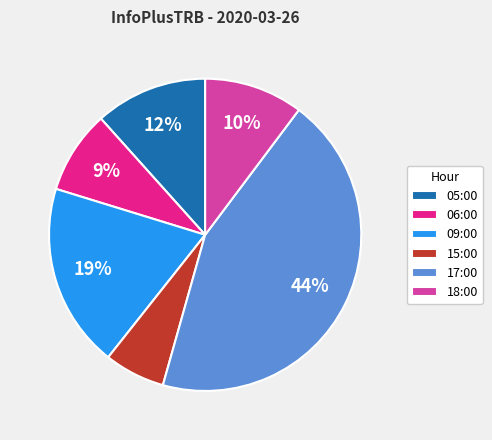

Which category has the smallest portion of the pie?

15:00